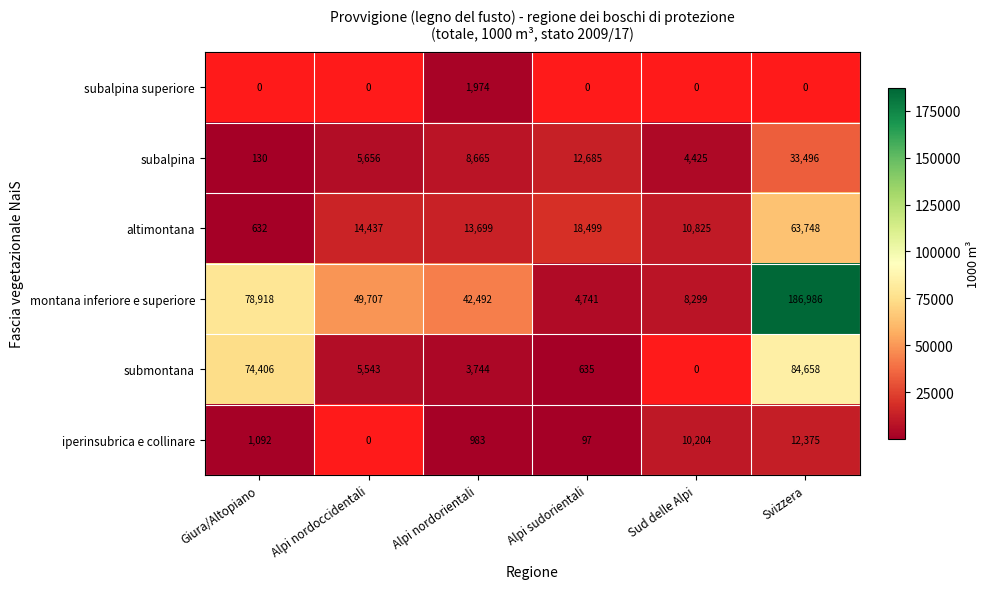

List the labels in order of subalpina value, largest first.

Svizzera, Alpi sudorientali, Alpi nordorientali, Alpi nordoccidentali, Sud delle Alpi, Giura/Altopiano